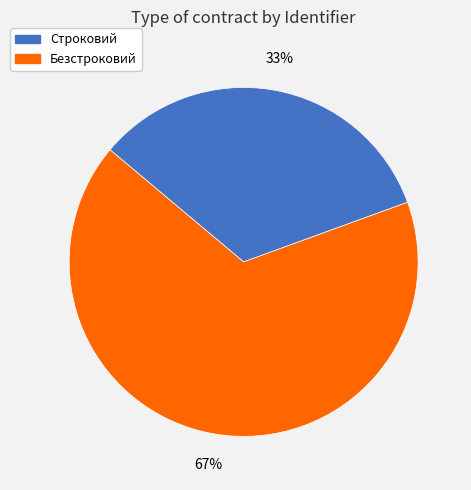

Do Строковий and Безстроковий together represent more than half of the pie?

Yes